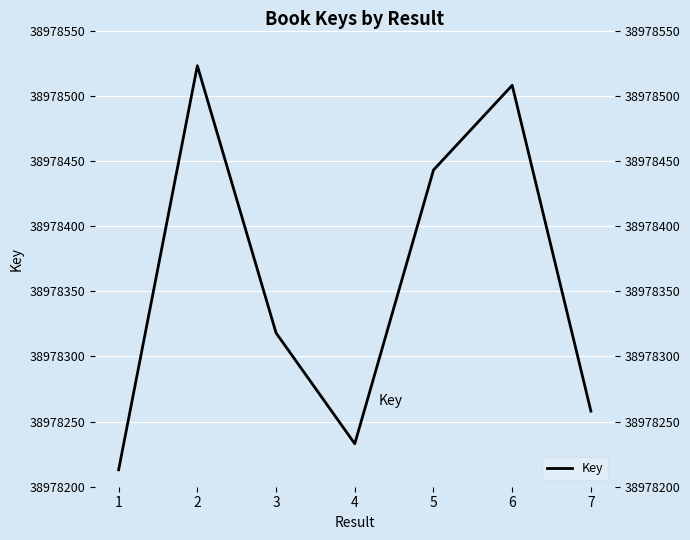

How many data points are less than 38978318?

3